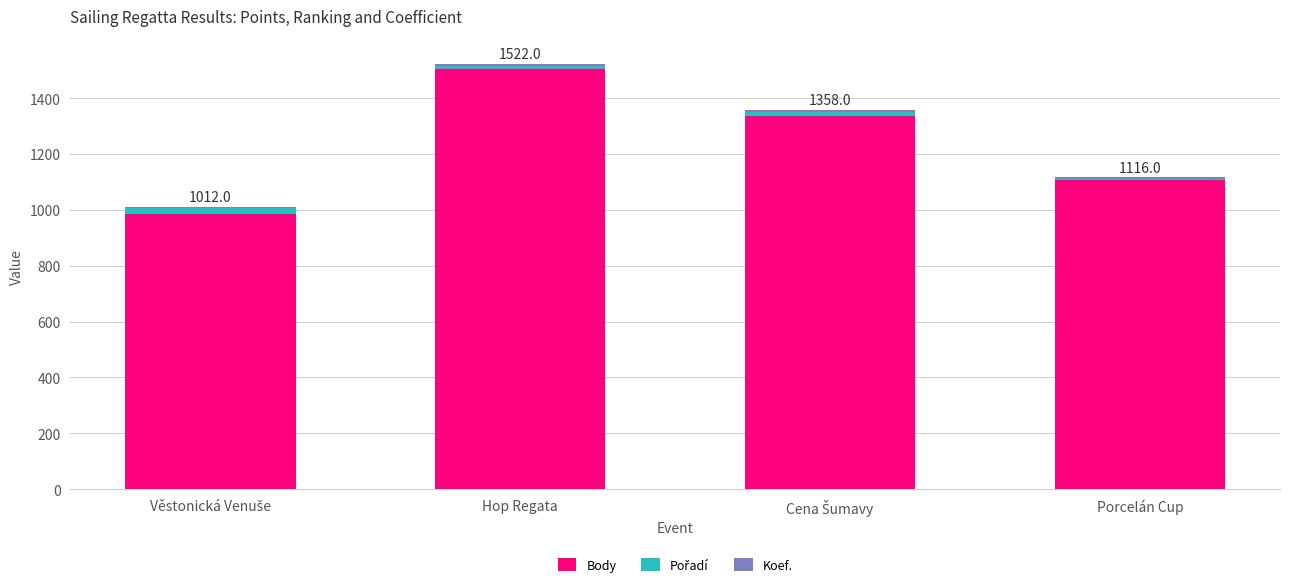

At which category is the sum across all series the highest?

Hop Regata